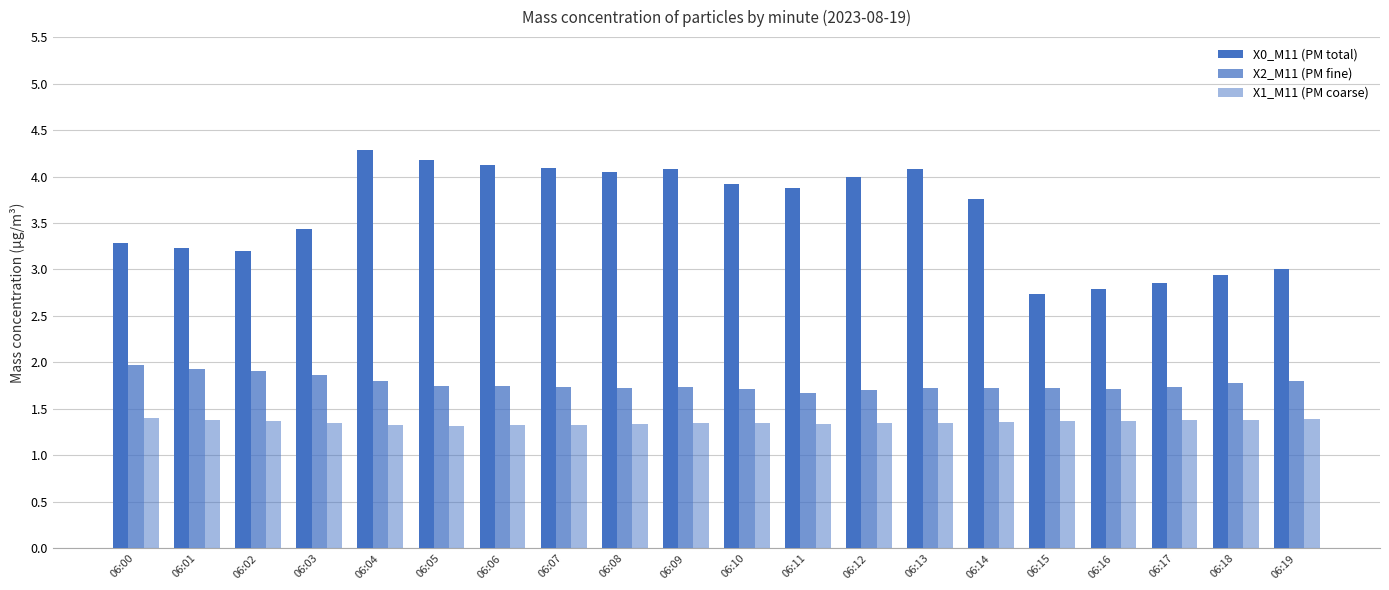

How many groups of bars are there?

20